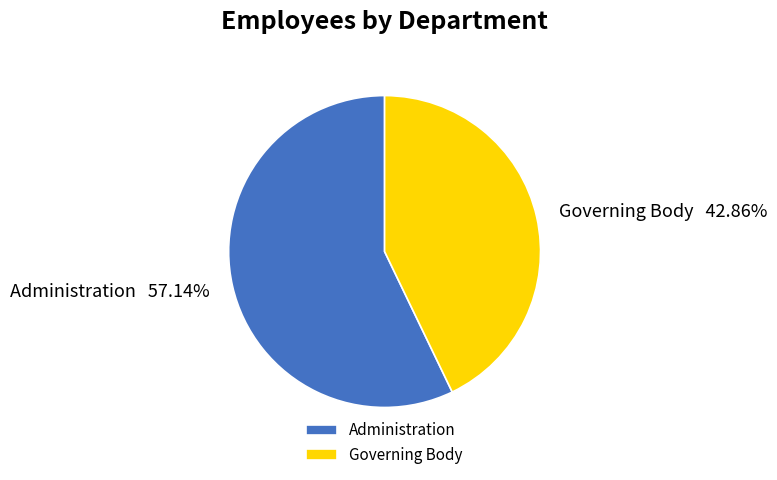

Which has a higher value, Administration or Governing Body?

Administration